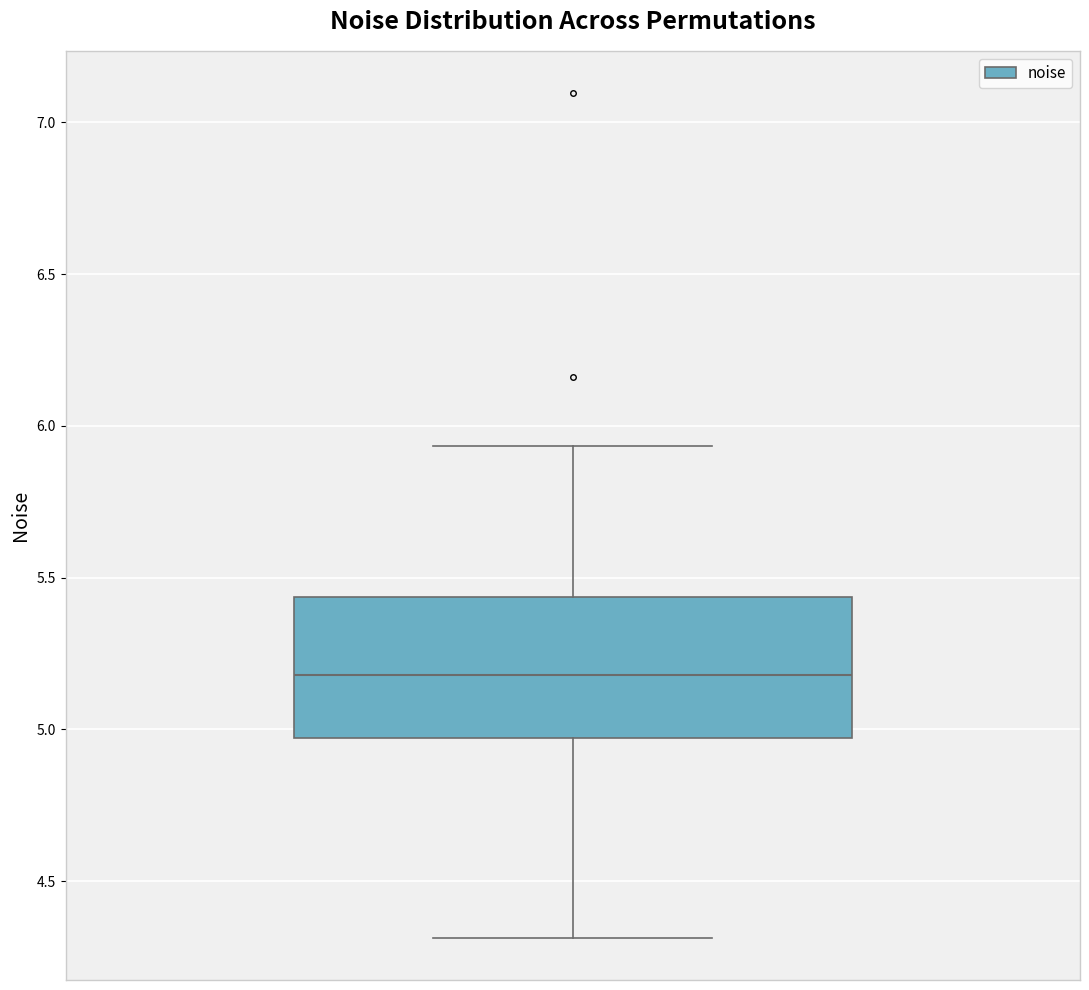

Transcribe this box plot: give where the median line is, the range the box spans, and where the two whiskers end, as read against the y-axis. The values are not printed on the chart, so give them approximately, as read against the axis.

median 5.20, box 4.95 to 5.45, whiskers 4.30 to 5.95